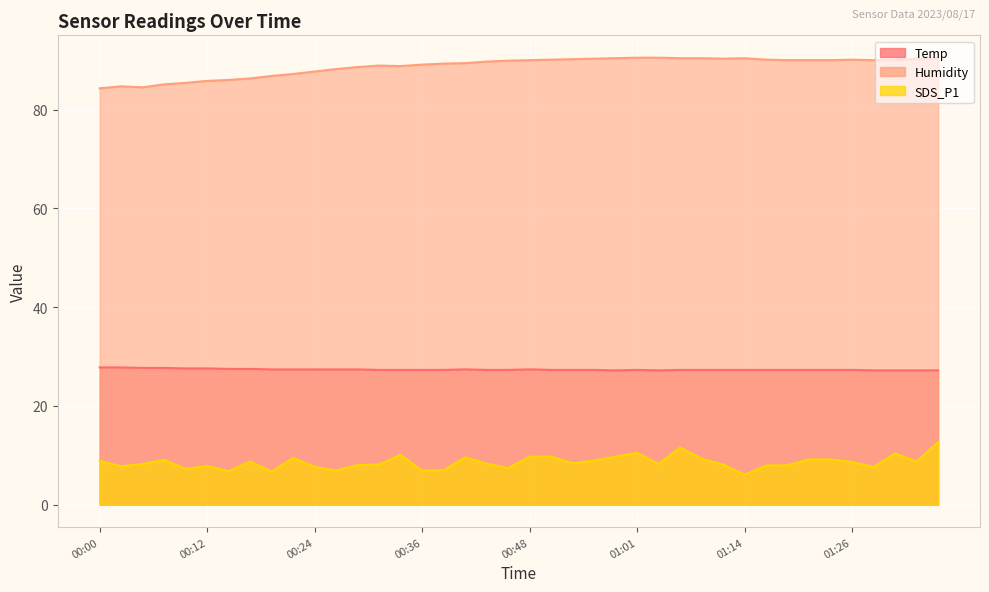

Rank the series by their average value, from lowest to highest.

SDS_P1, Temp, Humidity